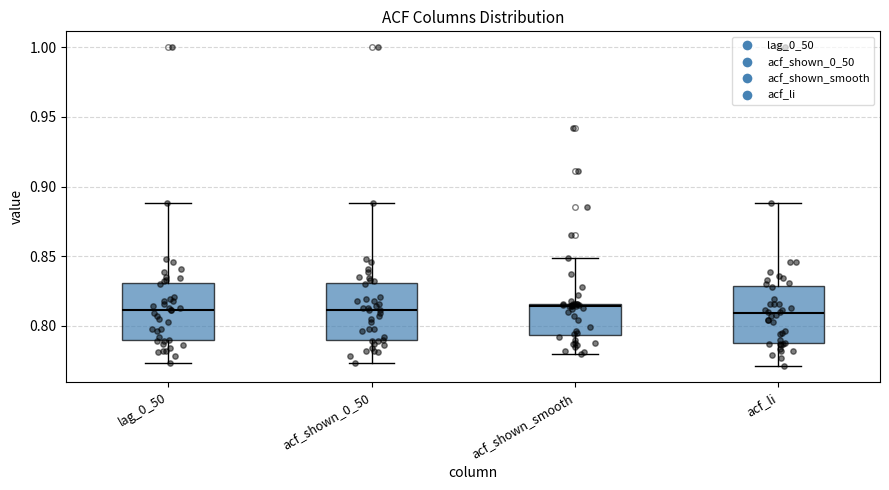

Reading left to right, read every box against the y-axis: the position of its median line, the range the box covers, and the ends of its whiskers. The values are not printed on the chart, so give them approximately, as read against the axis.

lag_0_50: median 0.810, box 0.790 to 0.830, whiskers 0.775 to 0.890
acf_shown_0_50: median 0.810, box 0.790 to 0.830, whiskers 0.775 to 0.890
acf_shown_smooth: median 0.815 (just below the box's upper edge), box 0.795 to 0.815, whiskers 0.780 to 0.850
acf_li: median 0.810, box 0.790 to 0.830, whiskers 0.770 to 0.890